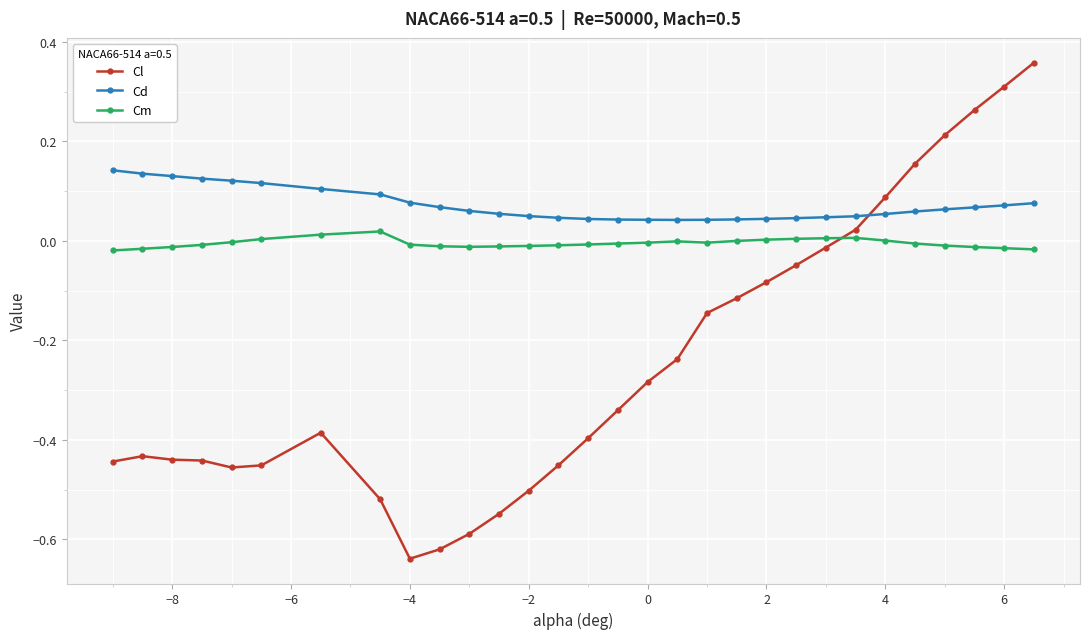

True or false: Cd and Cl cross at least once.

True